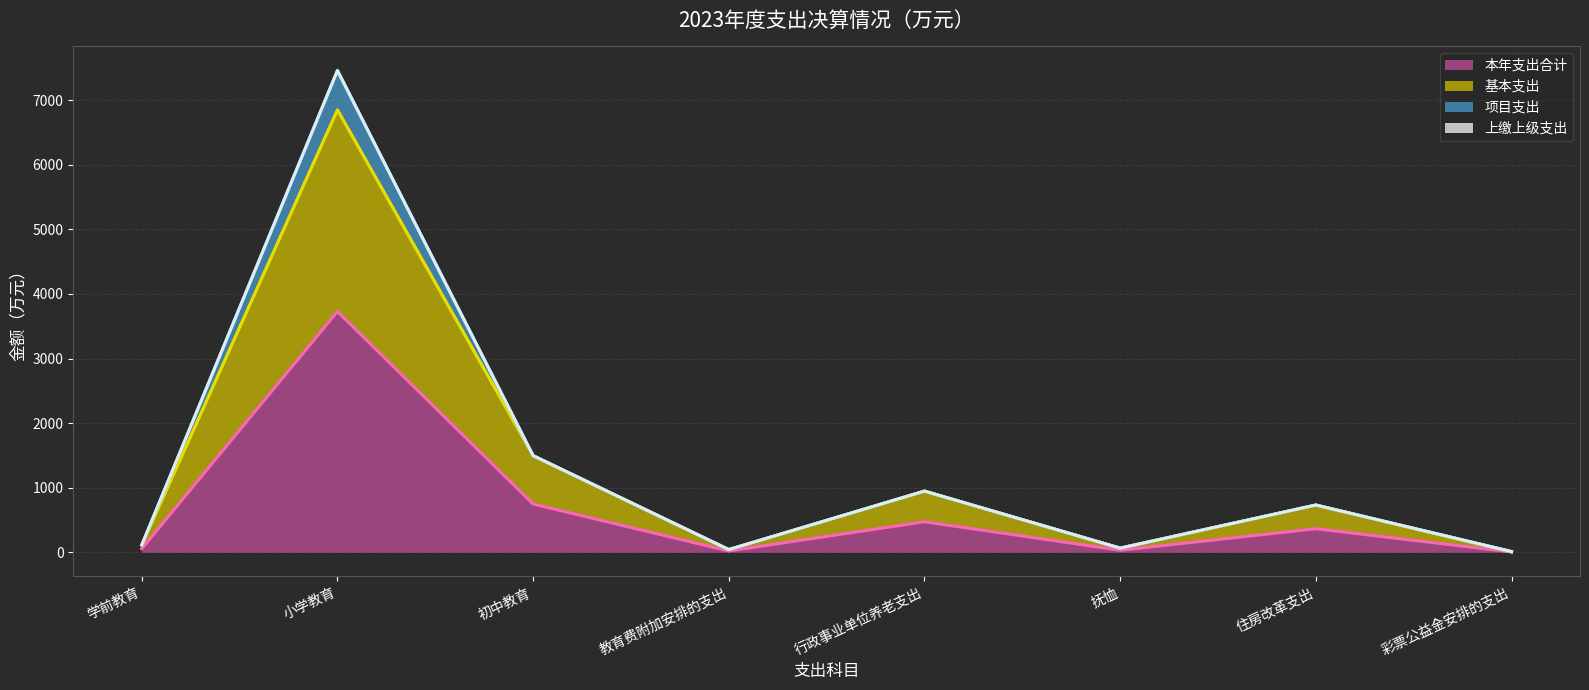

At which label does 本年支出合计 first exceed 365?

小学教育